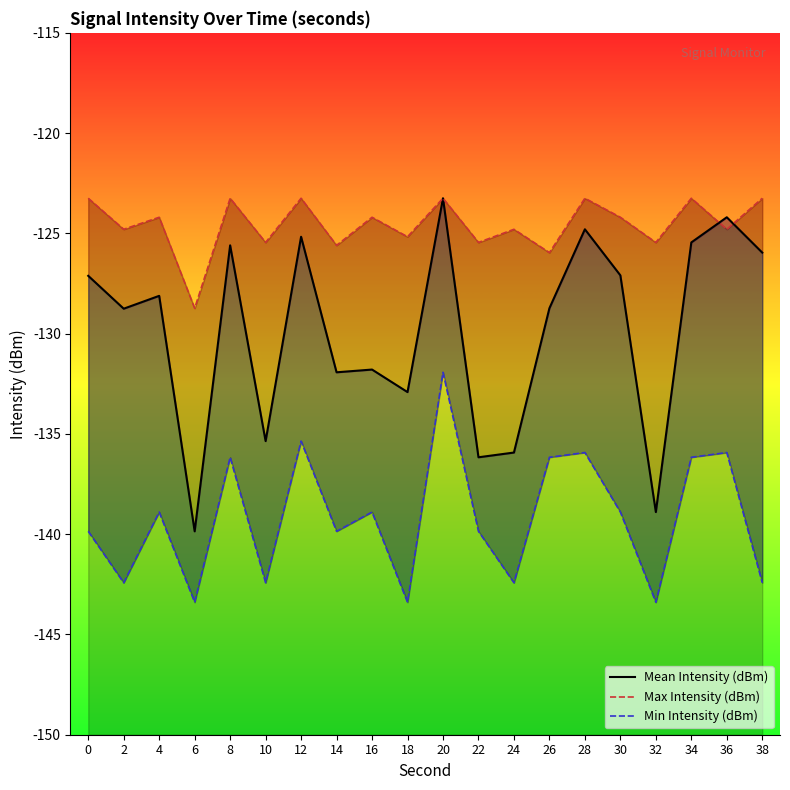

What is the value of the Max Intensity (dBm) point at the 14th from the left?

-126.0